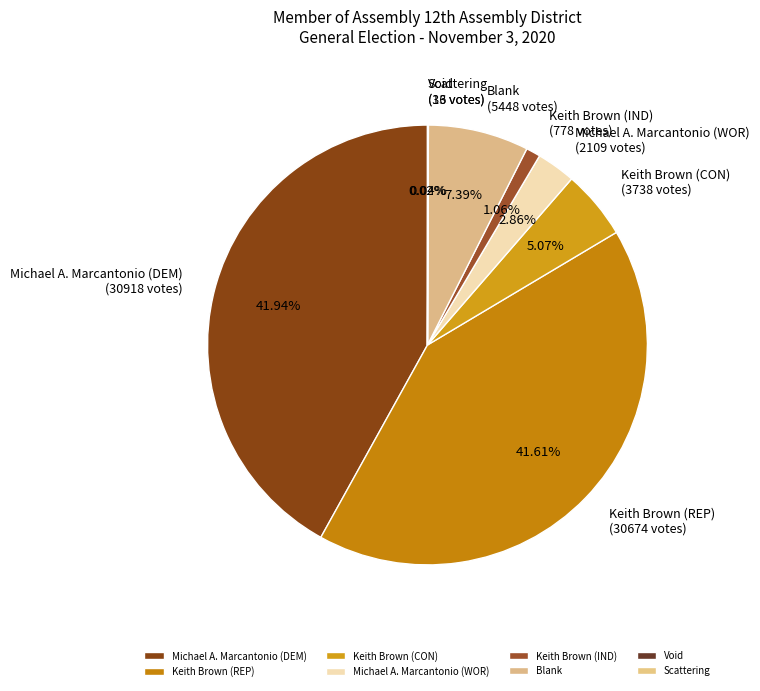

What percentage is the Keith Brown (REP) slice, to the nearest percent?

42%